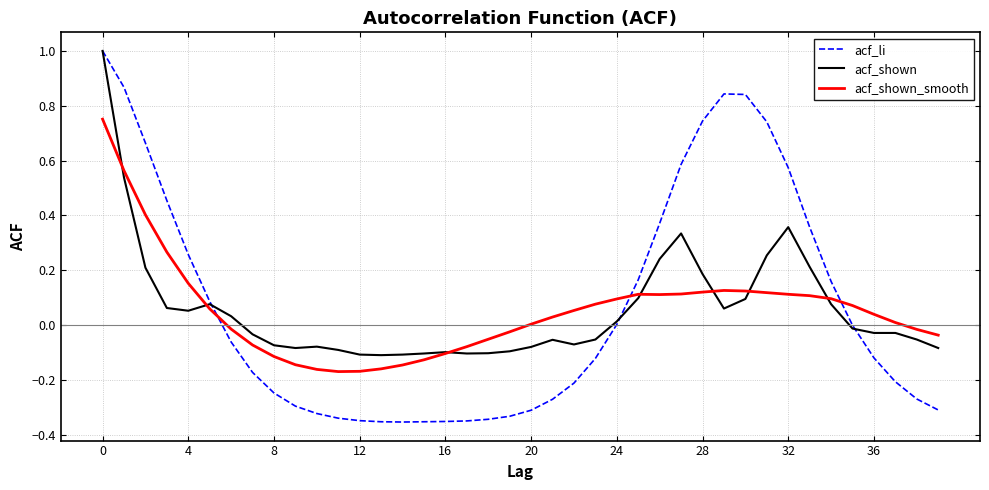

True or false: acf_shown and acf_shown_smooth intersect in this chart.

True